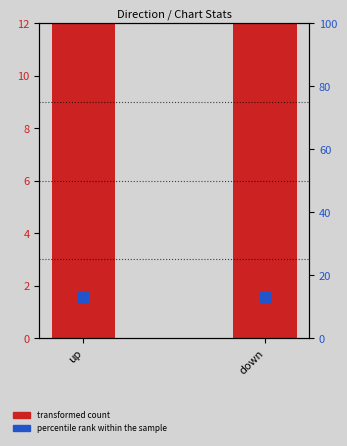

Between down and up, which is larger?

up